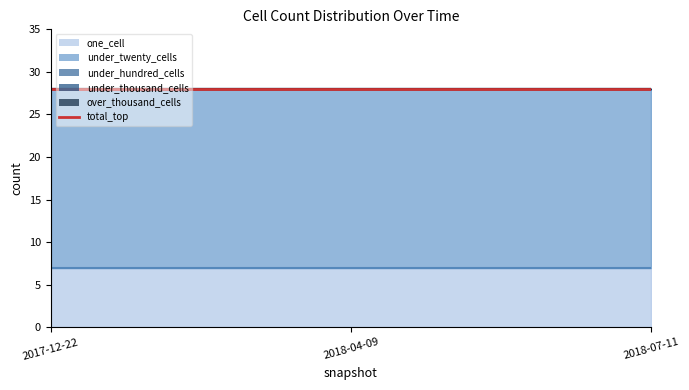

True or false: over_thousand_cells has a value of 0 at 2018-04-09.

True